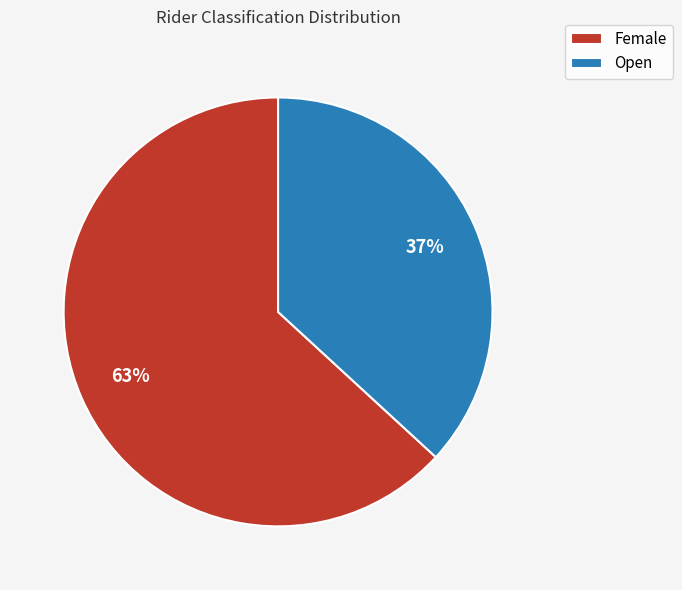

What is the ratio of the value at Open to the value at Female?

0.6